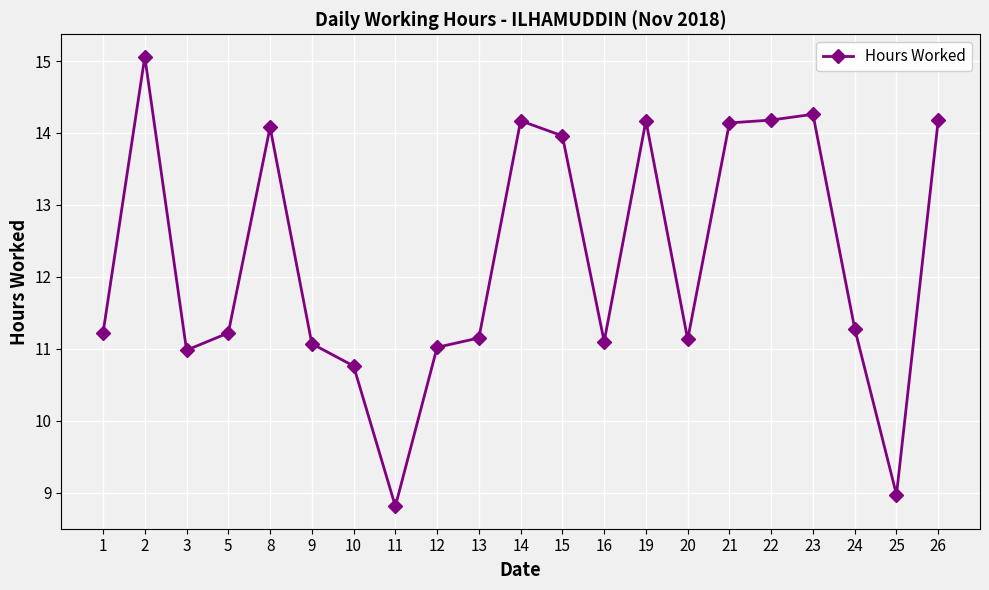

Where does the data first go above 11?

1